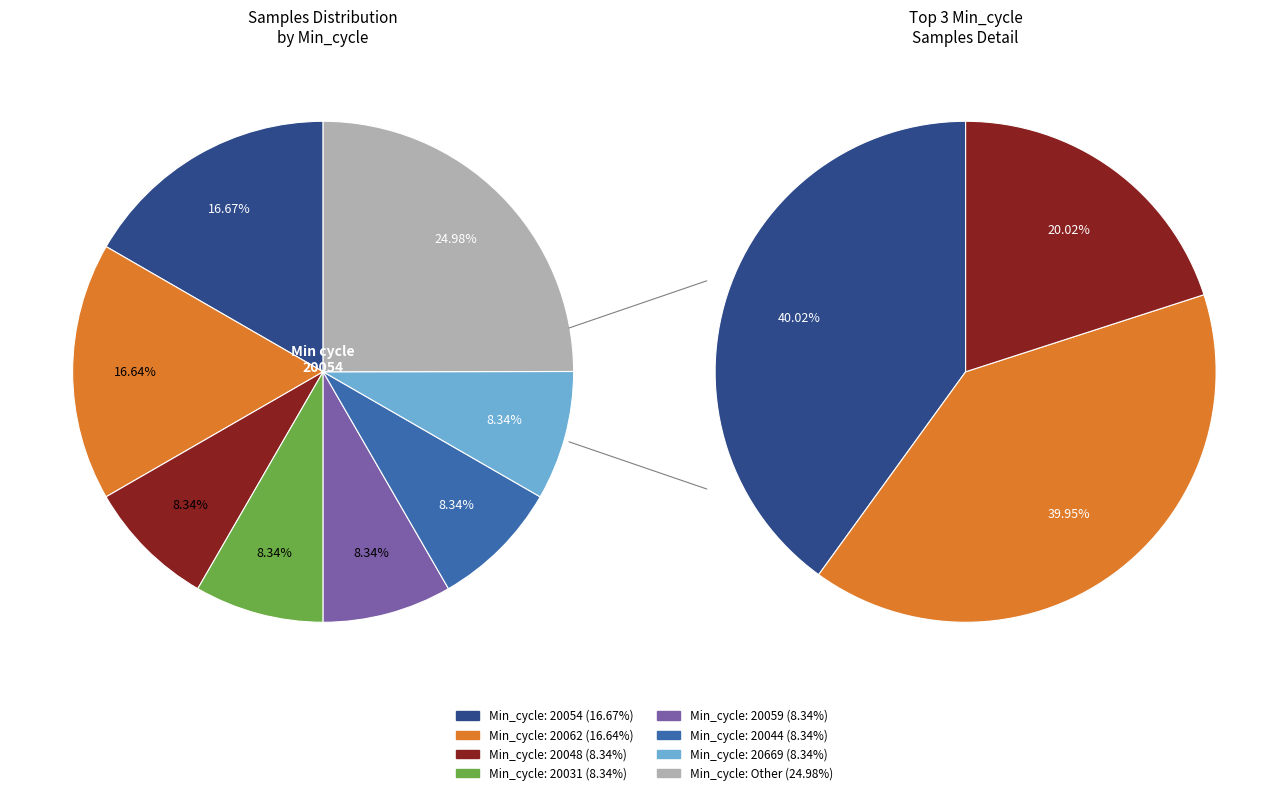

What percentage is the 20031 slice, to the nearest percent?

8%